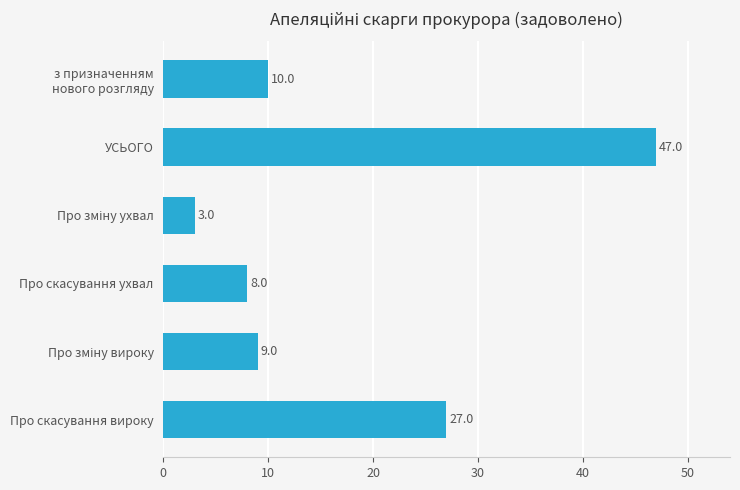

Where is the data nearest to the value 25?

Про скасування вироку